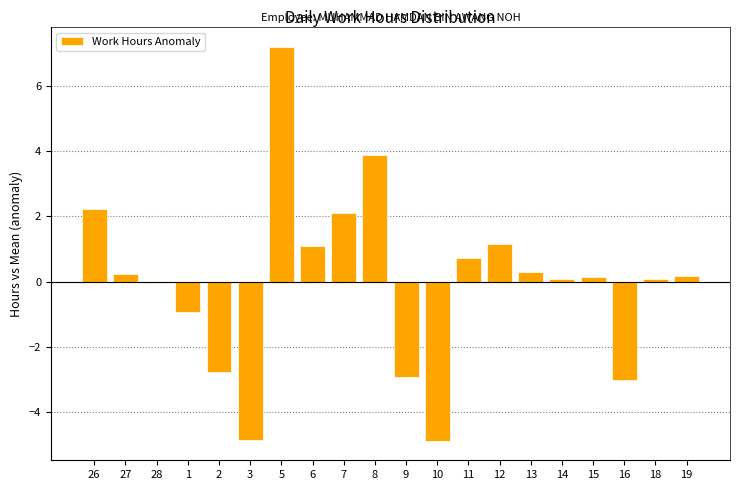

What value does the data have at 5?

7.2